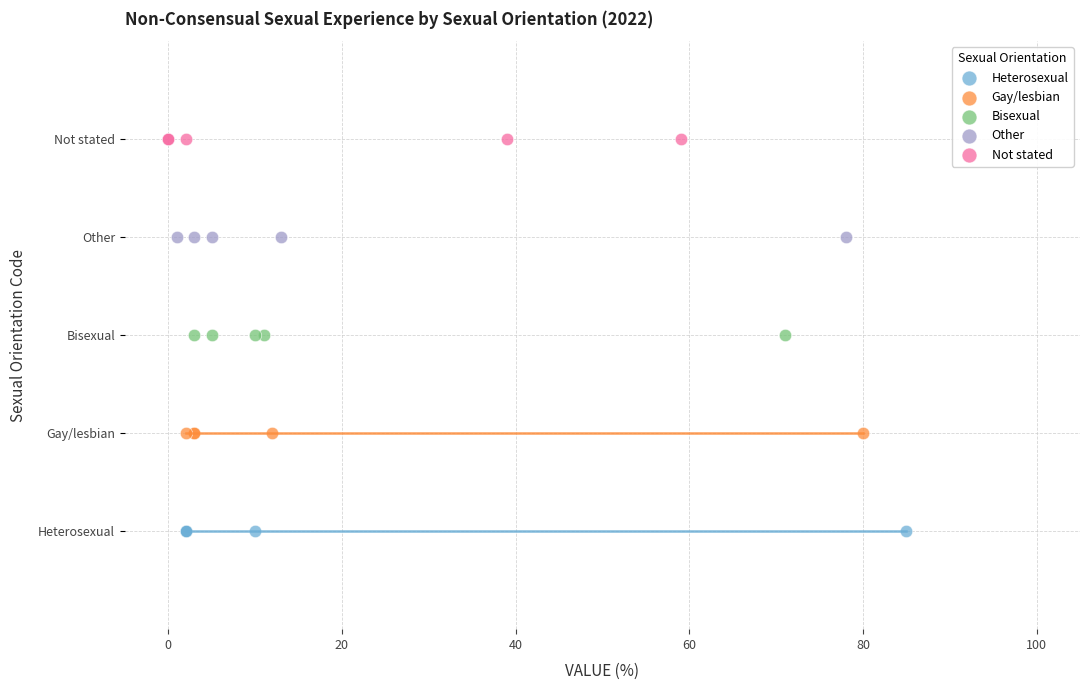

Which series reaches the minimum Y coordinate?

Heterosexual